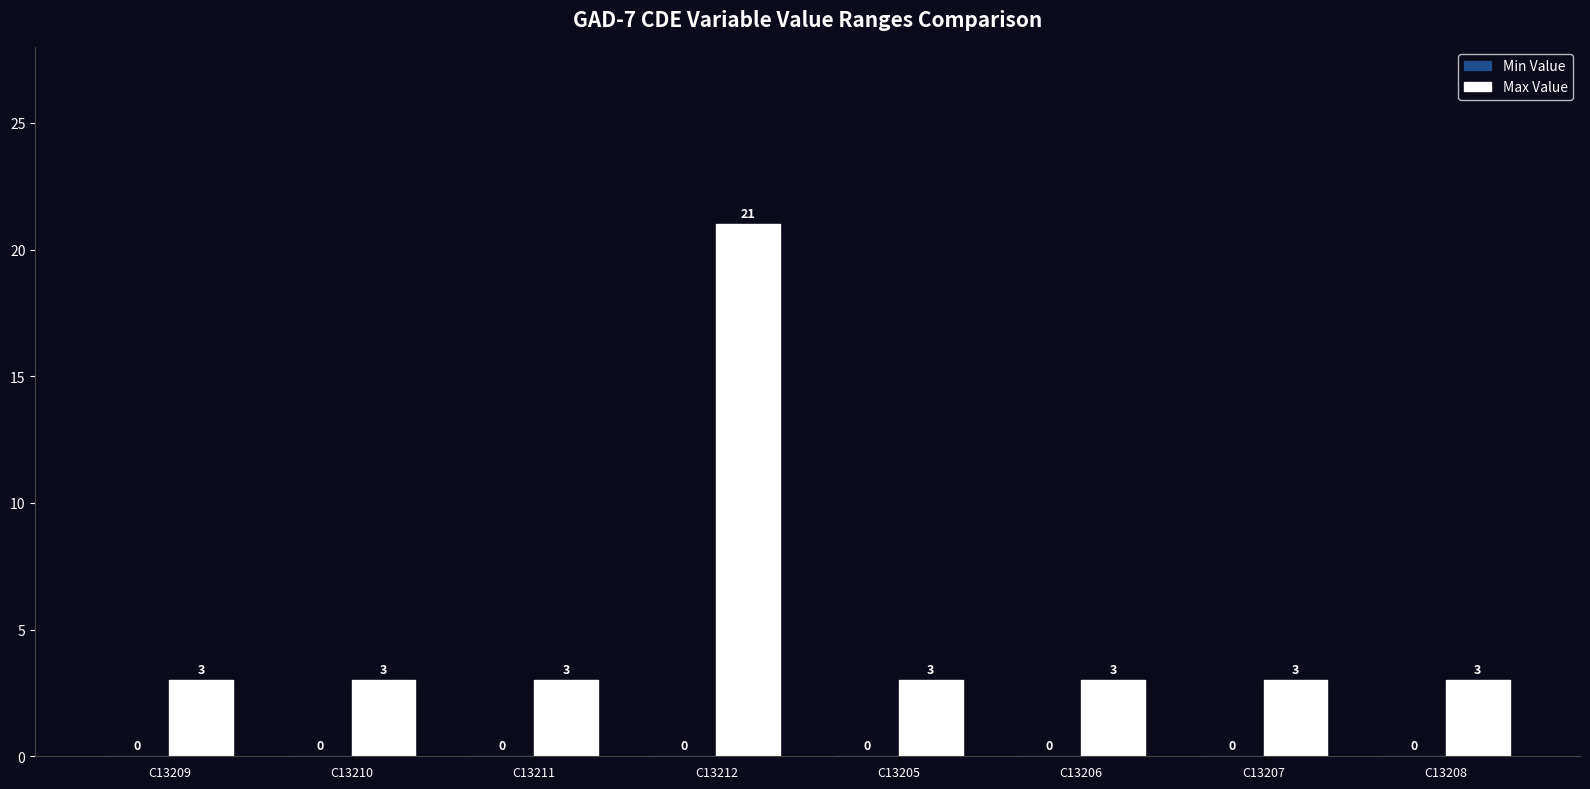

Reading right to left, transcribe all the data shown in this chart.

3	3	3	3	21	3	3	3